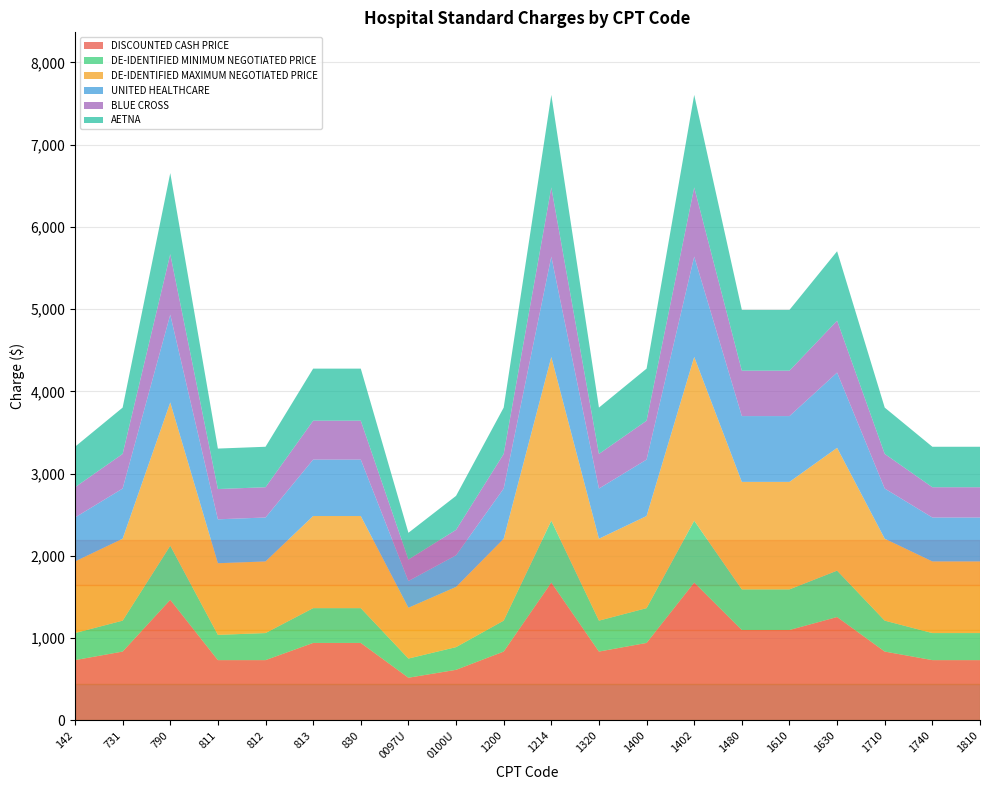

Reading left to right, extract all data points from this chart.

DISCOUNTED CASH PRICE: 142=734	731=838	790=1467	811=734	812=734	813=943	830=943	0097U=520	0100U=616	1200=838	1214=1677	1320=838	1400=943	1402=1677	1480=1100	1610=1100	1630=1258	1710=838	1740=734	1810=734
DE-IDENTIFIED MINIMUM NEGOTIATED PRICE: 142=329	731=376	790=658	811=307	812=329	813=423	830=423	0097U=233	0100U=276	1200=376	1214=752	1320=376	1400=423	1402=752	1480=494	1610=494	1630=564	1710=376	1740=329	1810=329
DE-IDENTIFIED MAXIMUM NEGOTIATED PRICE: 142=871	731=996	790=1742	811=871	812=871	813=1120	830=1120	0097U=618	0100U=732	1200=996	1214=1991	1320=996	1400=1120	1402=1991	1480=1307	1610=1307	1630=1493	1710=996	1740=871	1810=871
UNITED HEALTHCARE: 142=534	731=610	790=1067	811=534	812=534	813=686	830=686	0097U=325	0100U=385	1200=610	1214=1220	1320=610	1400=686	1402=1220	1480=800	1610=800	1630=915	1710=610	1740=534	1810=534
BLUE CROSS: 142=368	731=421	790=736	811=368	812=368	813=473	830=473	0097U=261	0100U=309	1200=421	1214=841	1320=421	1400=473	1402=841	1480=552	1610=552	1630=631	1710=421	1740=368	1810=368
AETNA: 142=492	731=563	790=985	811=492	812=492	813=633	830=633	0097U=325	0100U=413	1200=563	1214=1125	1320=563	1400=633	1402=1125	1480=739	1610=739	1630=844	1710=563	1740=492	1810=492